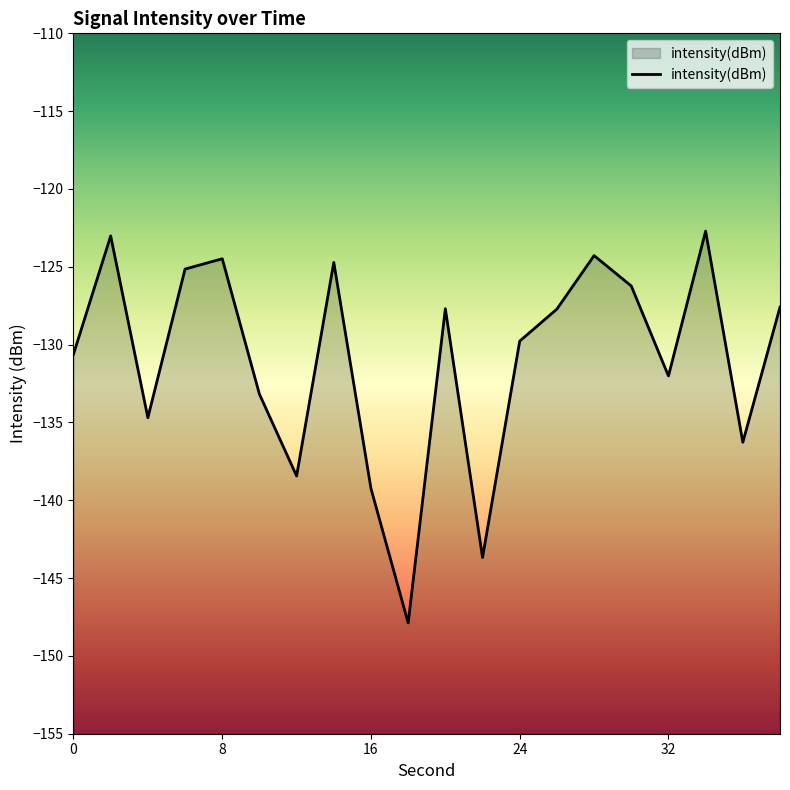

What is the maximum value shown in the chart?

-122.7